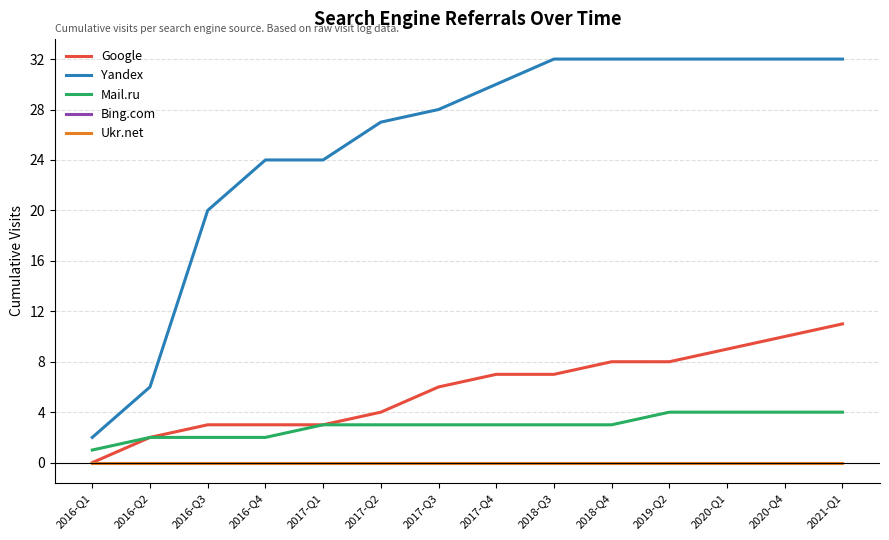

Reading right to left, what are all the values shown in this chart?

Google: 11	10	9	8	8	7	7	6	4	3	3	3	2	0
Yandex: 32	32	32	32	32	32	30	28	27	24	24	20	6	2
Mail.ru: 4	4	4	4	3	3	3	3	3	3	2	2	2	1
Bing.com: 0	0	0	0	0	0	0	0	0	0	0	0	0	0
Ukr.net: 0	0	0	0	0	0	0	0	0	0	0	0	0	0